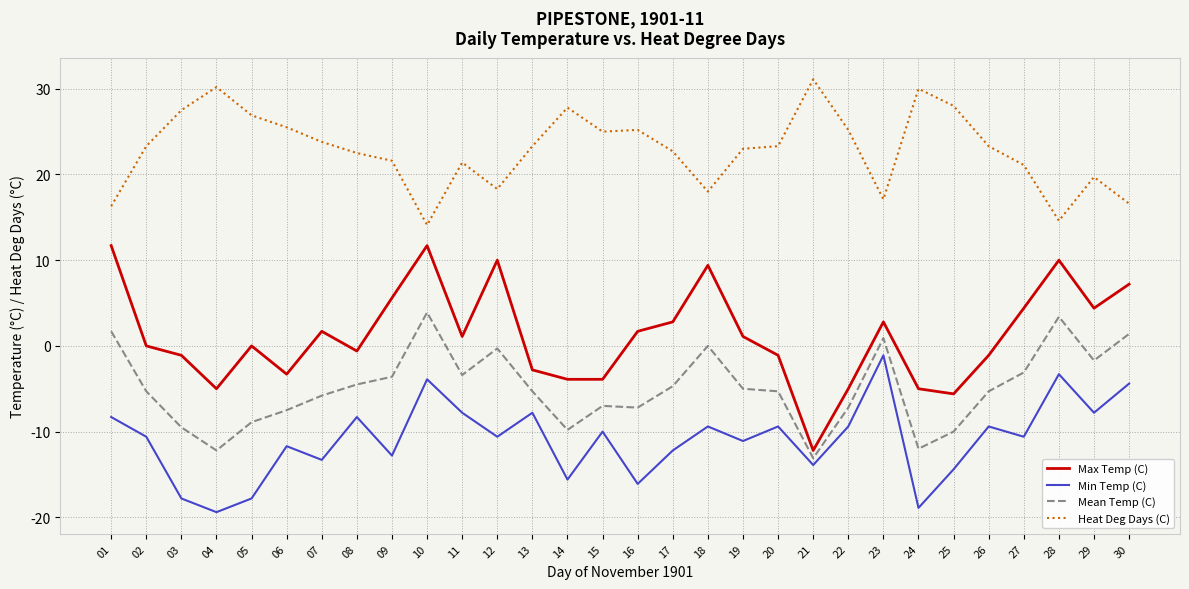

What is the difference between the second highest and minimum values in the Max Temp (C) series?

23.9